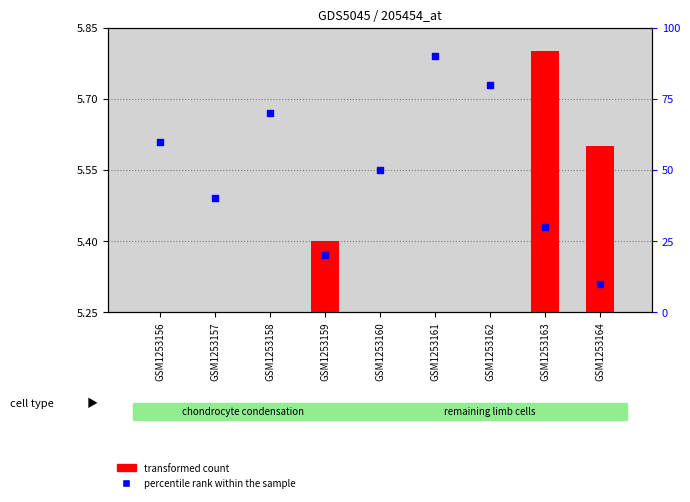

Is the value of transformed count at GSM1253158 greater than the value of percentile rank within the sample at GSM1253162?

No